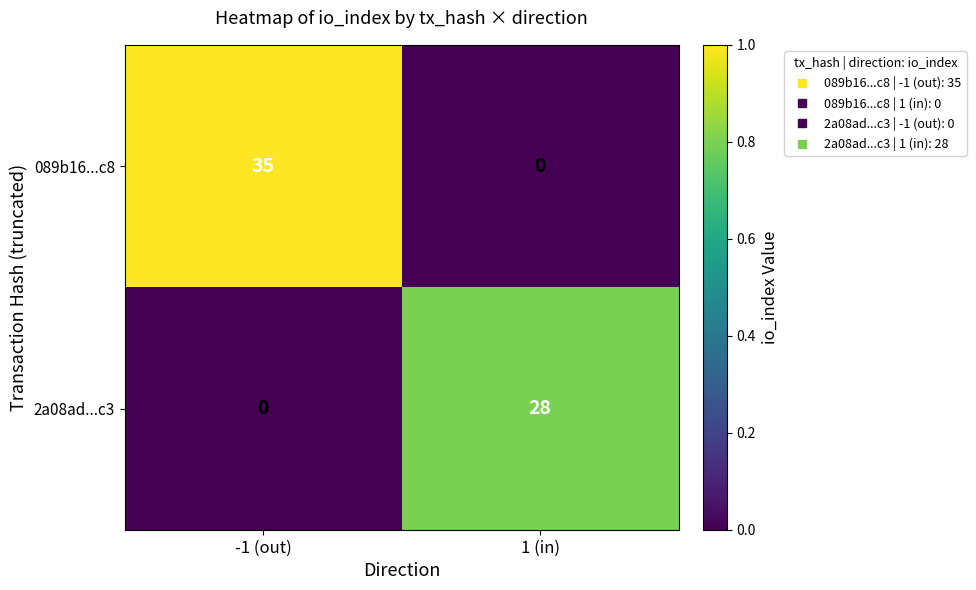

How many data points does each series have?

2